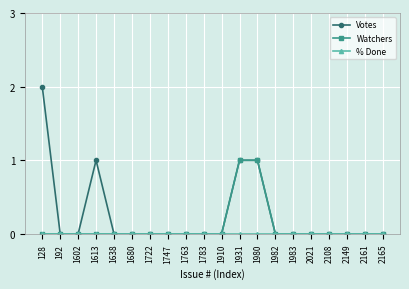

Which series has the largest range (max minus min)?

Votes